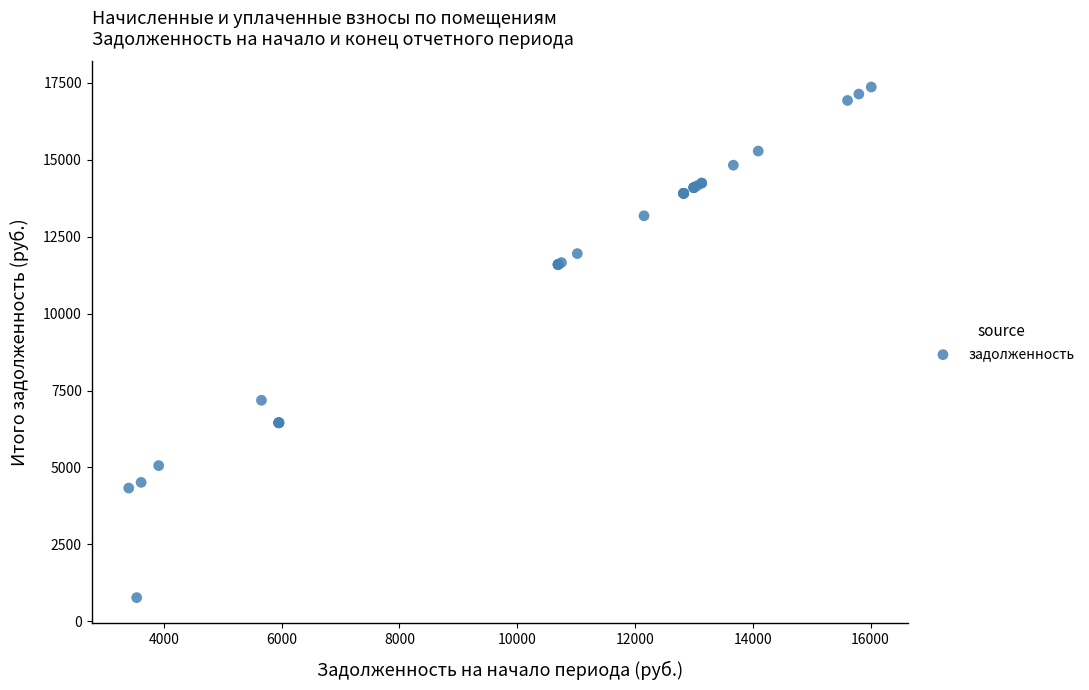

What Y value in the scatter plot is closest to 9067?

7183.9